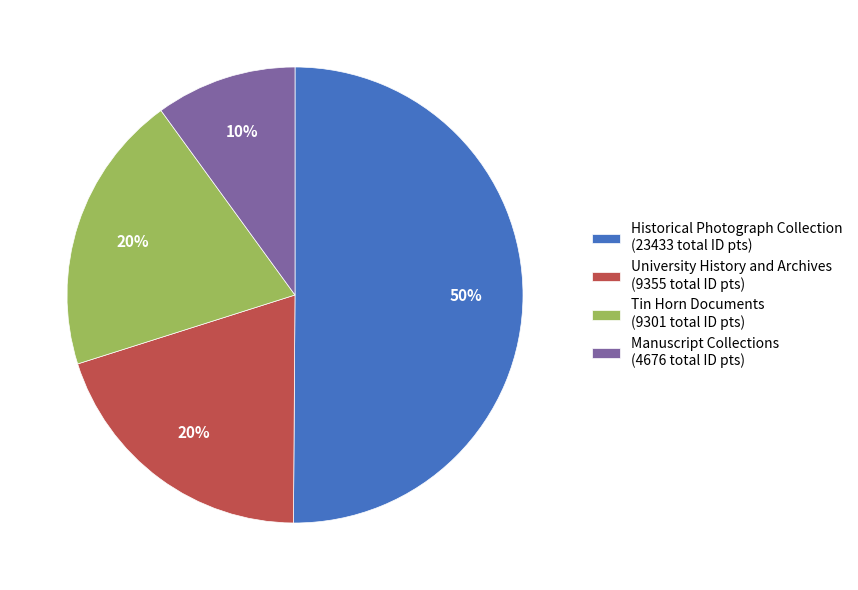

Do University History and Archives (9355 total ID pts) and Tin Horn Documents (9301 total ID pts) together represent more than half of the pie?

No